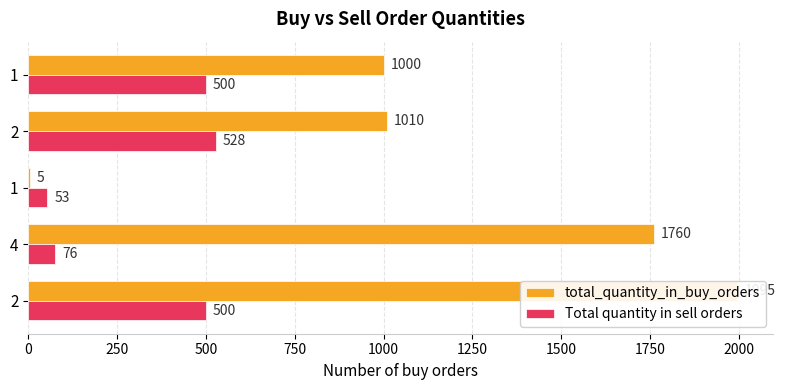

What is the difference between the maximum and minimum values in the Total quantity in sell orders series?

475